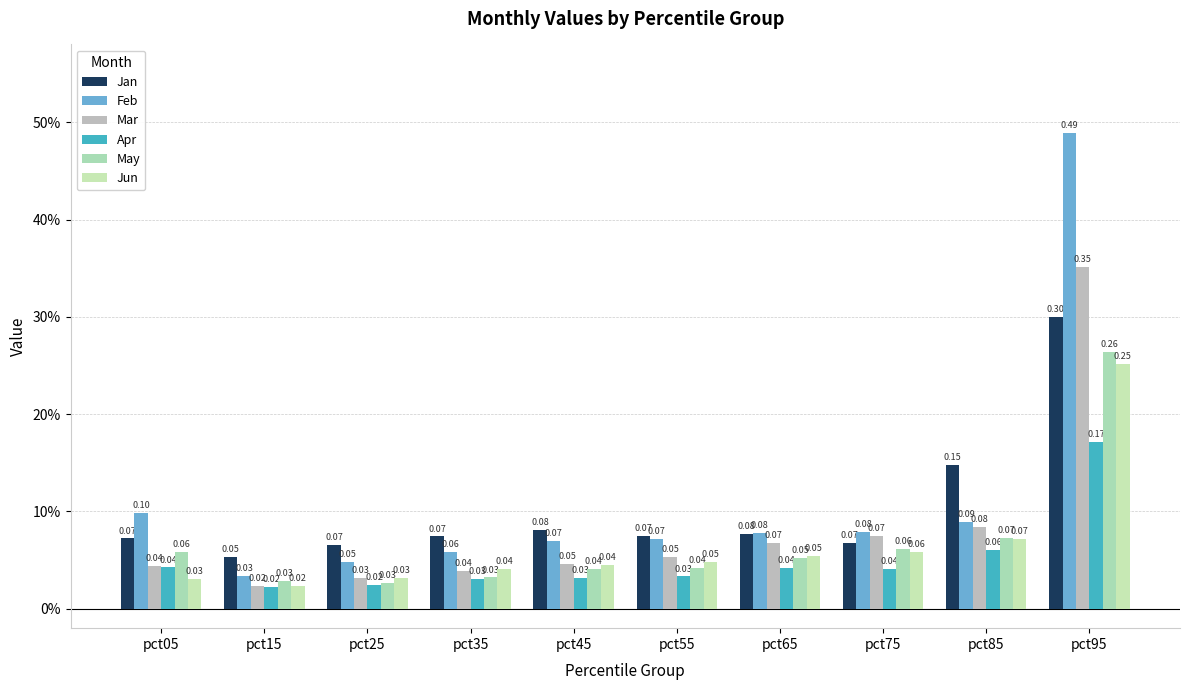

Does the chart contain any negative values?

No